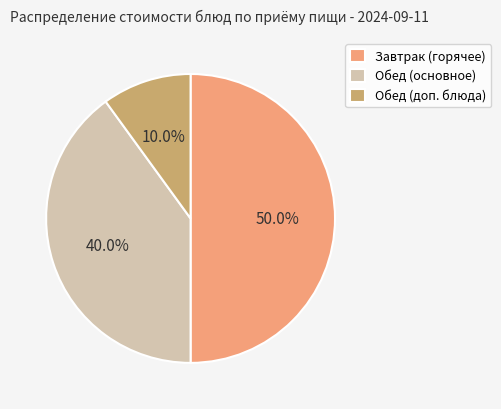

Which category has the biggest portion of the pie?

Завтрак (горячее)